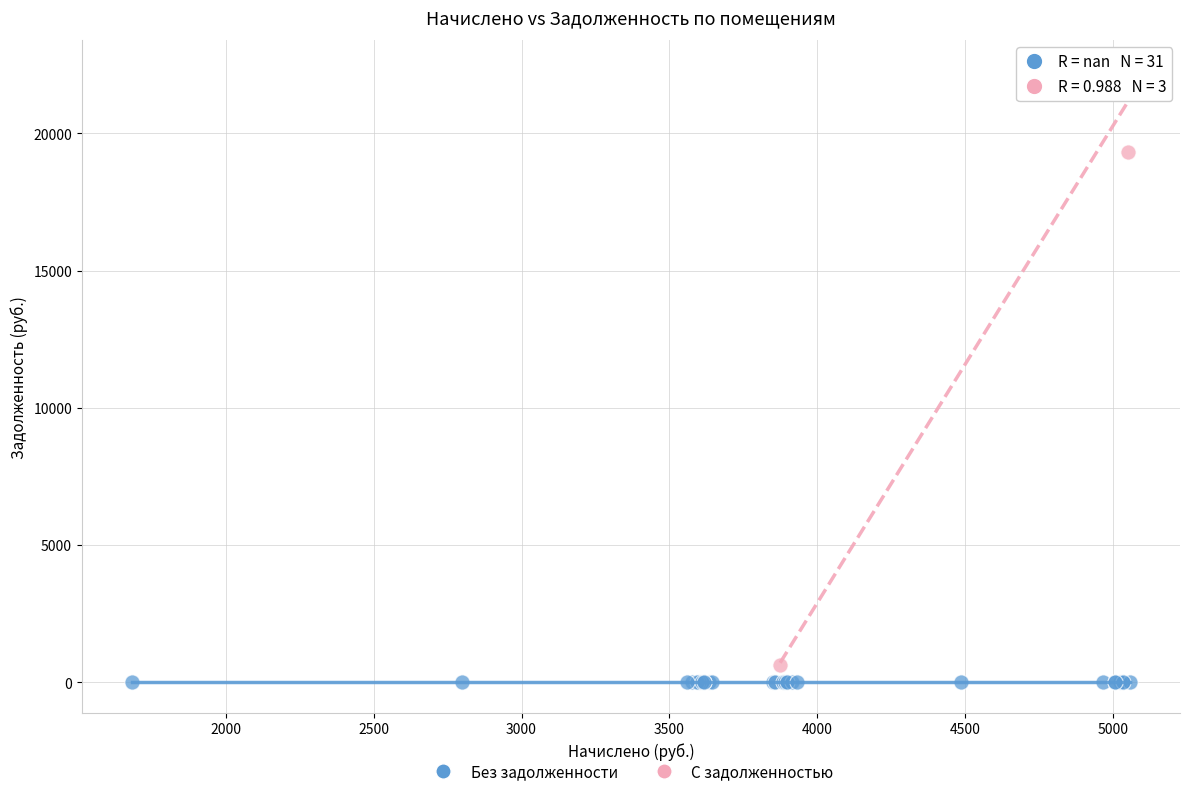

Which series reaches the minimum Y coordinate?

Без задолженности